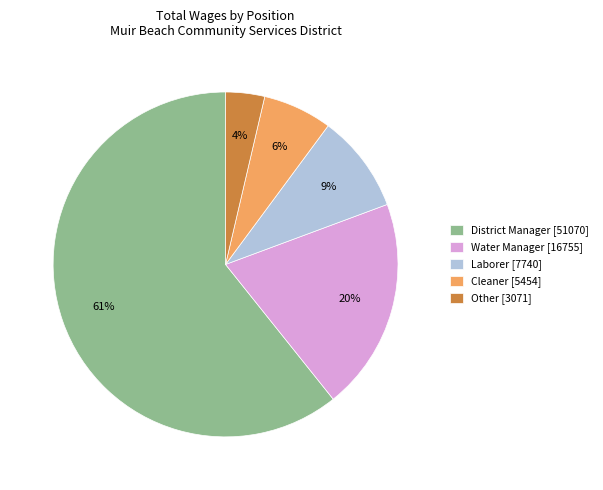

Between Laborer [7740] and District Manager [51070], which is larger?

District Manager [51070]